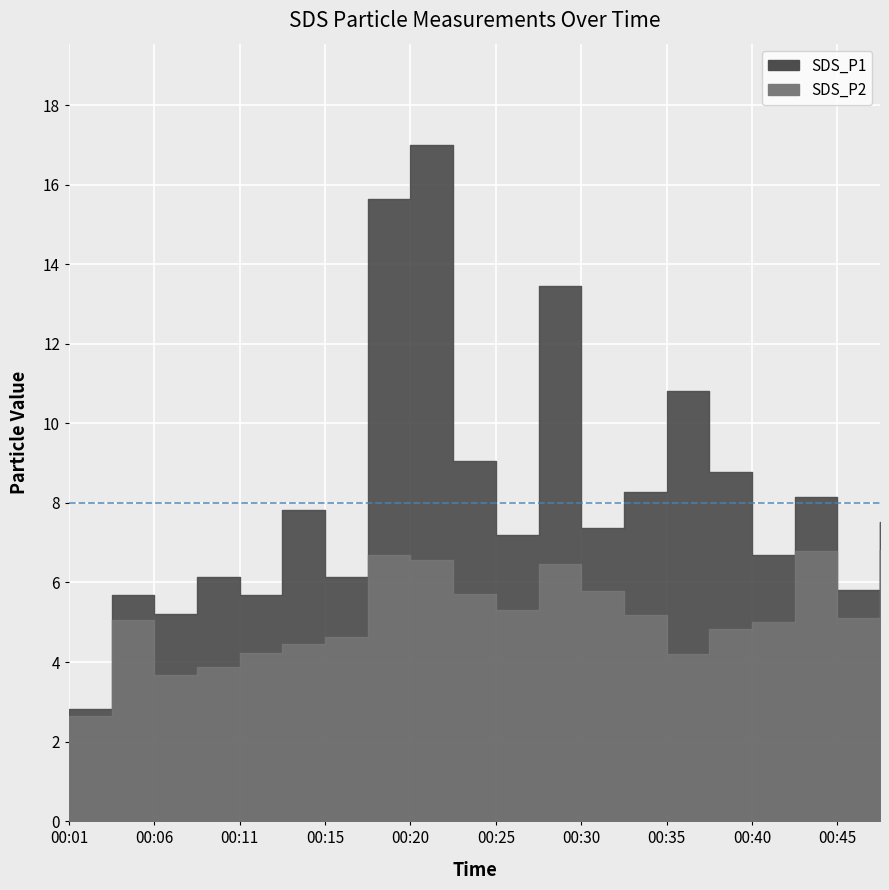

True or false: SDS_P2 and SDS_P1 intersect in this chart.

False